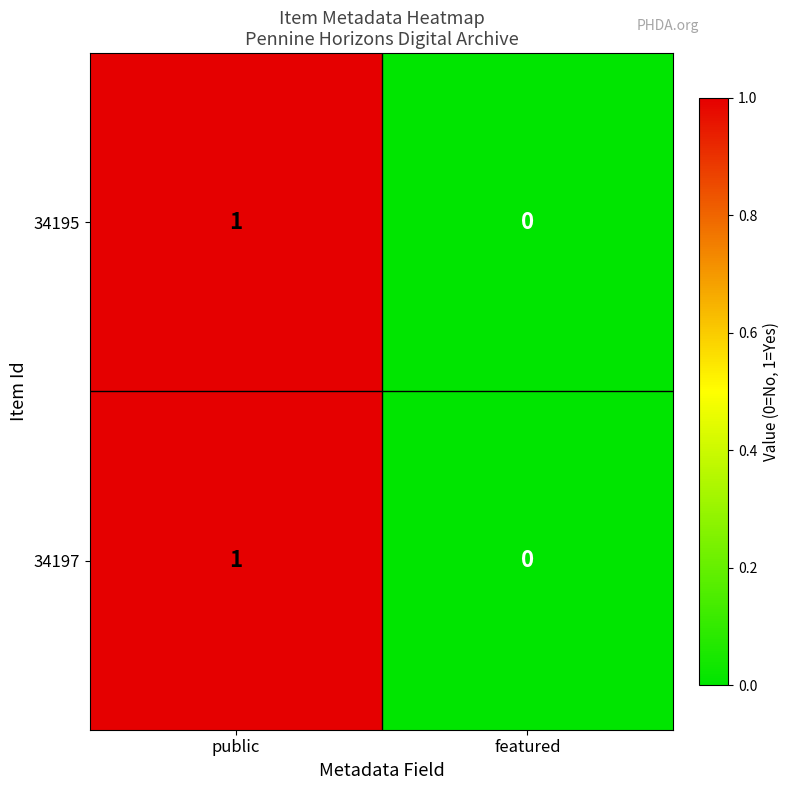

Reading right to left, transcribe all the data shown in this chart.

34195: 0	1
34197: 0	1